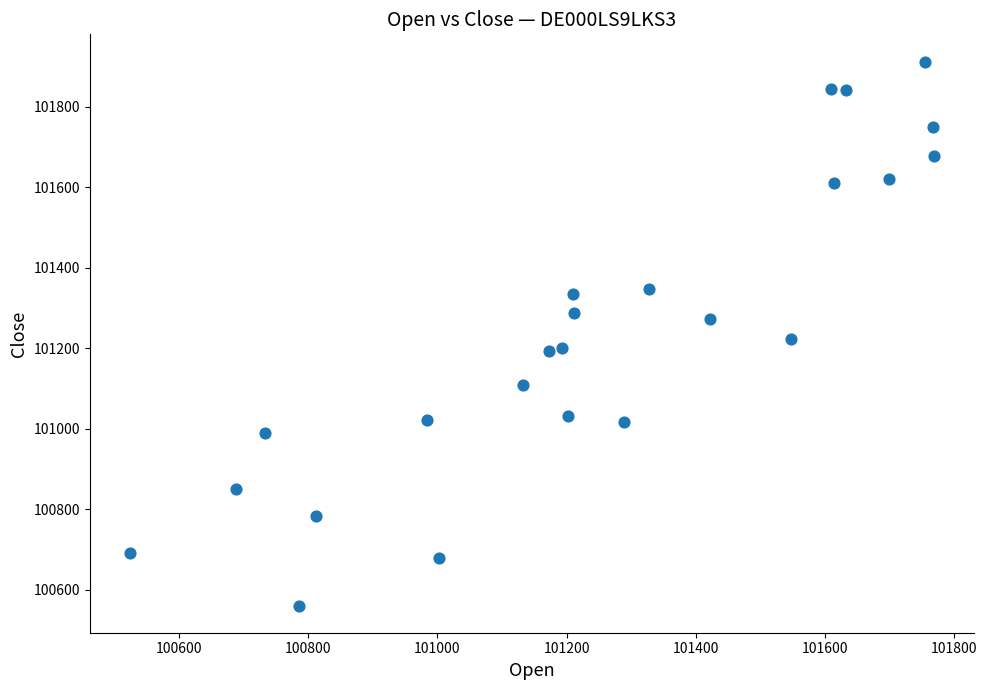

What is the range of X values (max minus min)?

1244